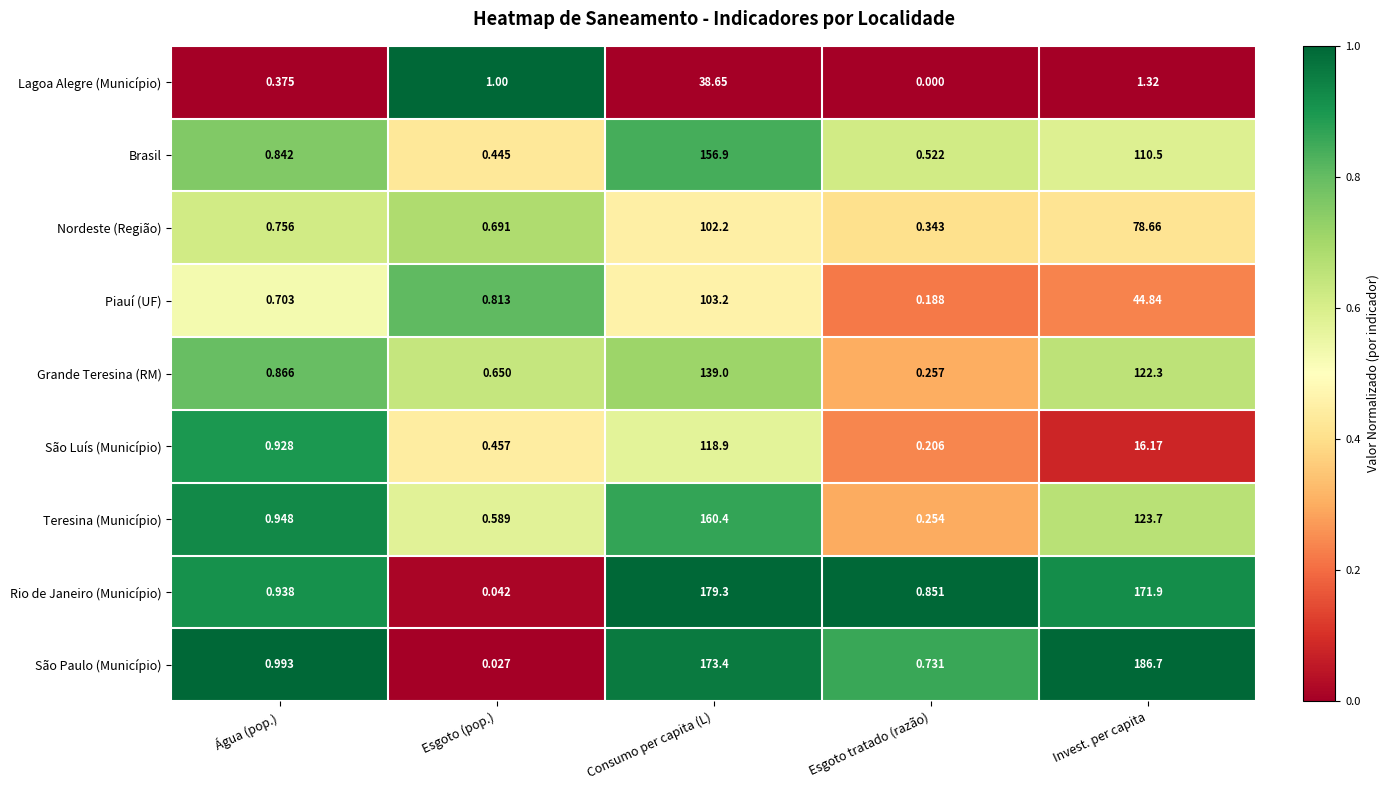

Which category has the highest value in the Grande Teresina (RM) series?

Consumo per capita (L)